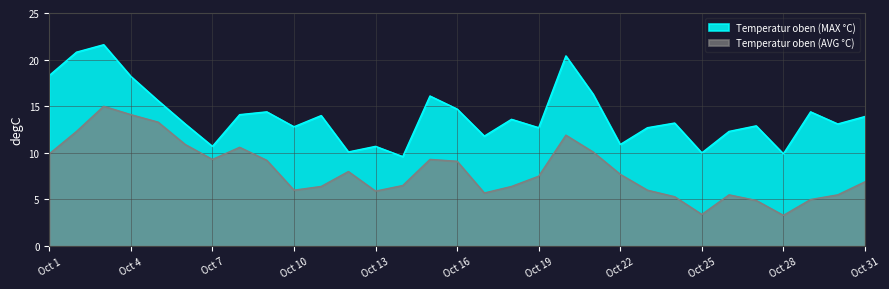

What is the difference between the highest and lowest values at Oct 1?

8.4